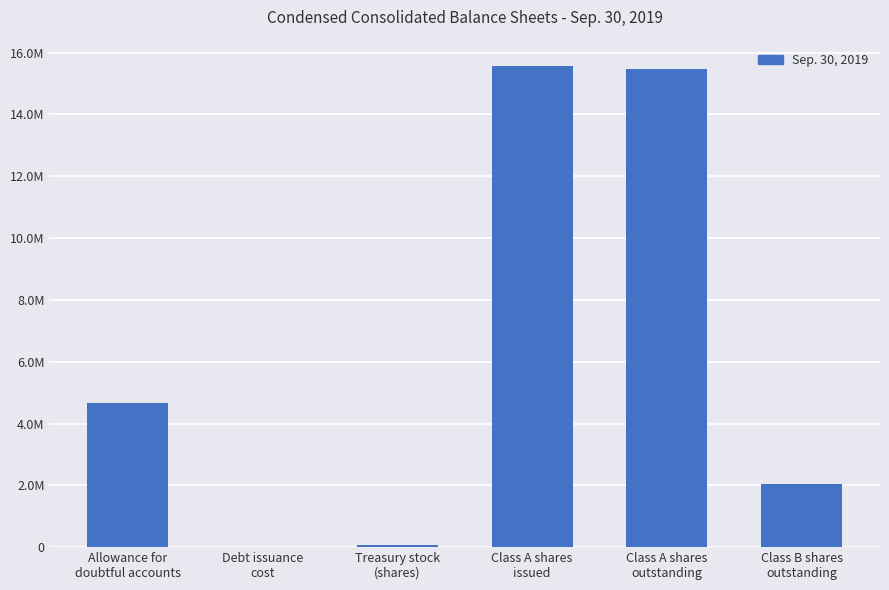

Reading left to right, list all the values displayed in this chart.

Allowance for
doubtful accounts=4671000	Debt issuance
cost=5126	Treasury stock
(shares)=67833	Class A shares
issued=15551068	Class A shares
outstanding=15483235	Class B shares
outstanding=2048108